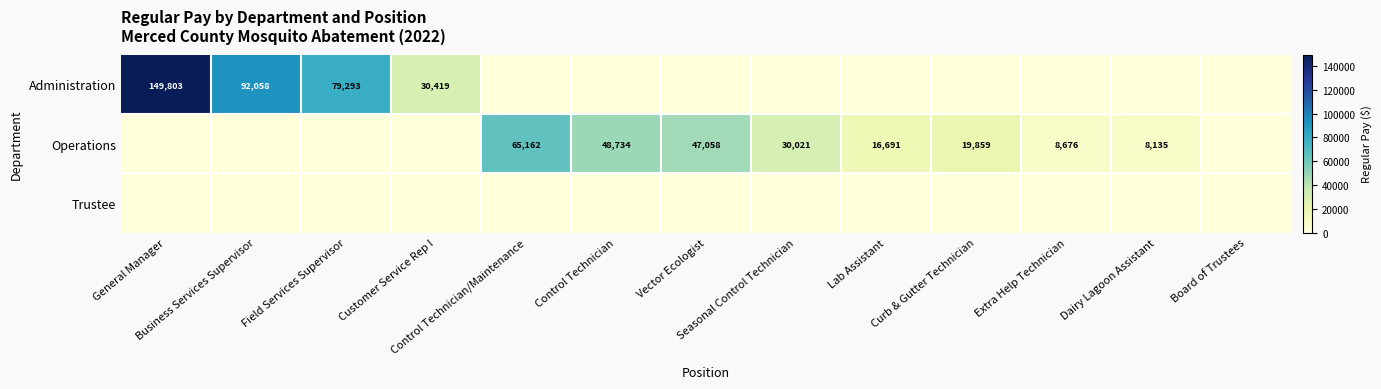

Which has a higher value, Dairy Lagoon Assistant or General Manager?

General Manager